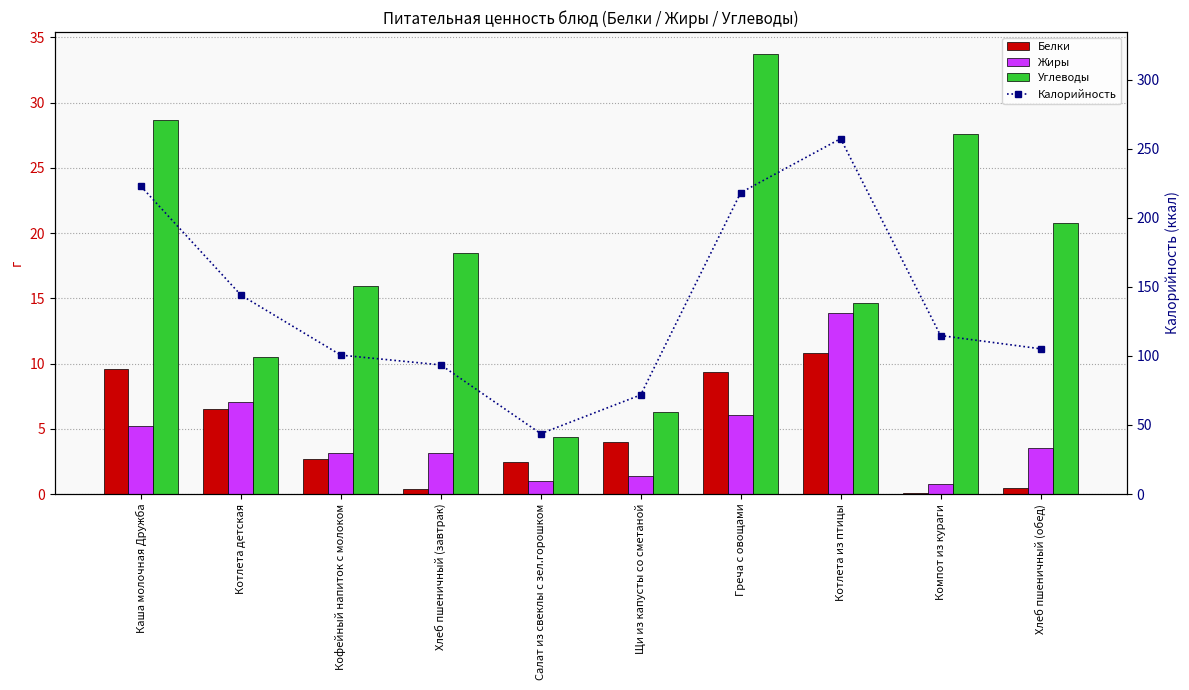

The value of Калорийность at Каша молочная Дружба is 93.1. True or false?

False